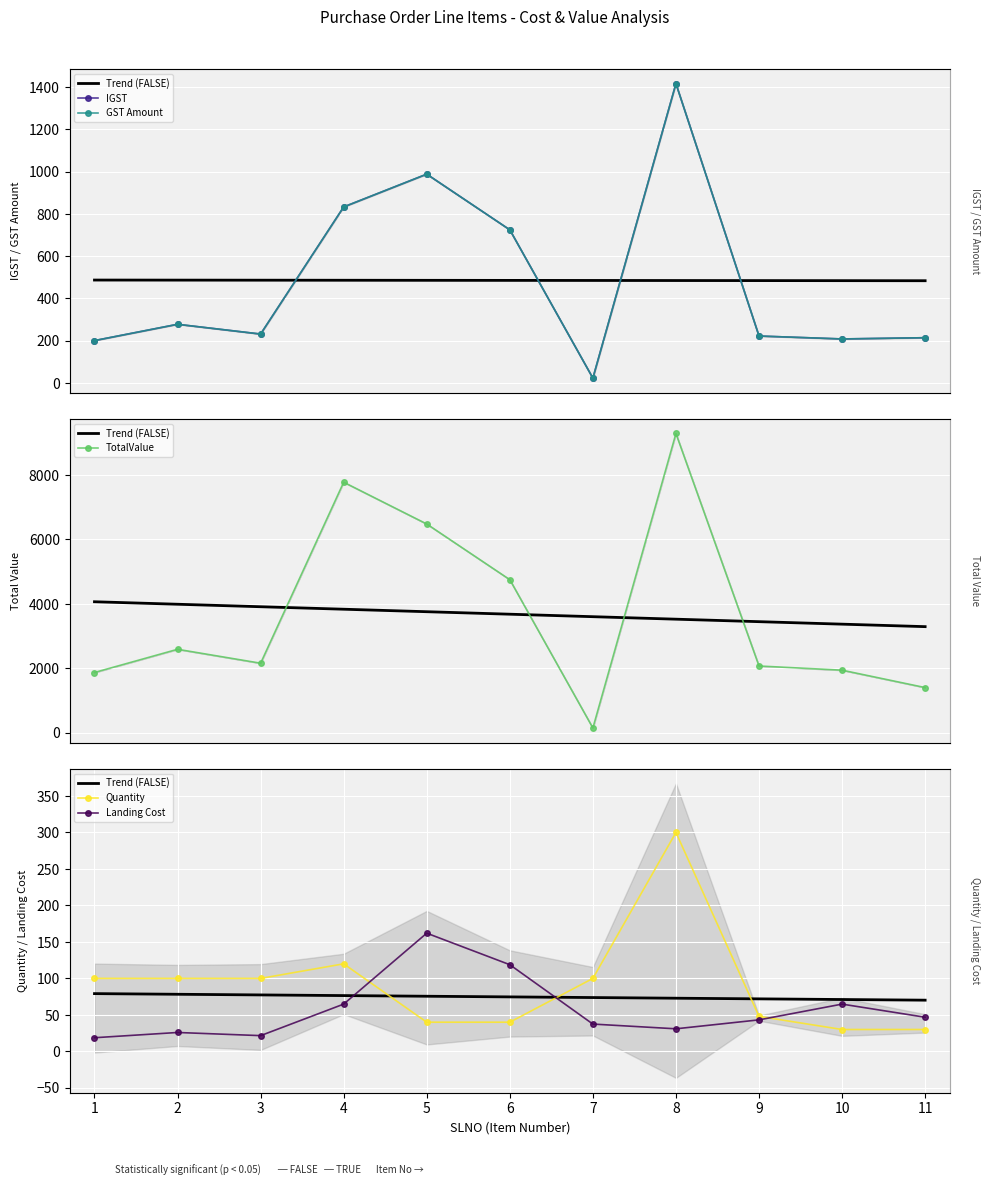

True or false: Trend (FALSE) and TotalValue intersect in this chart.

False